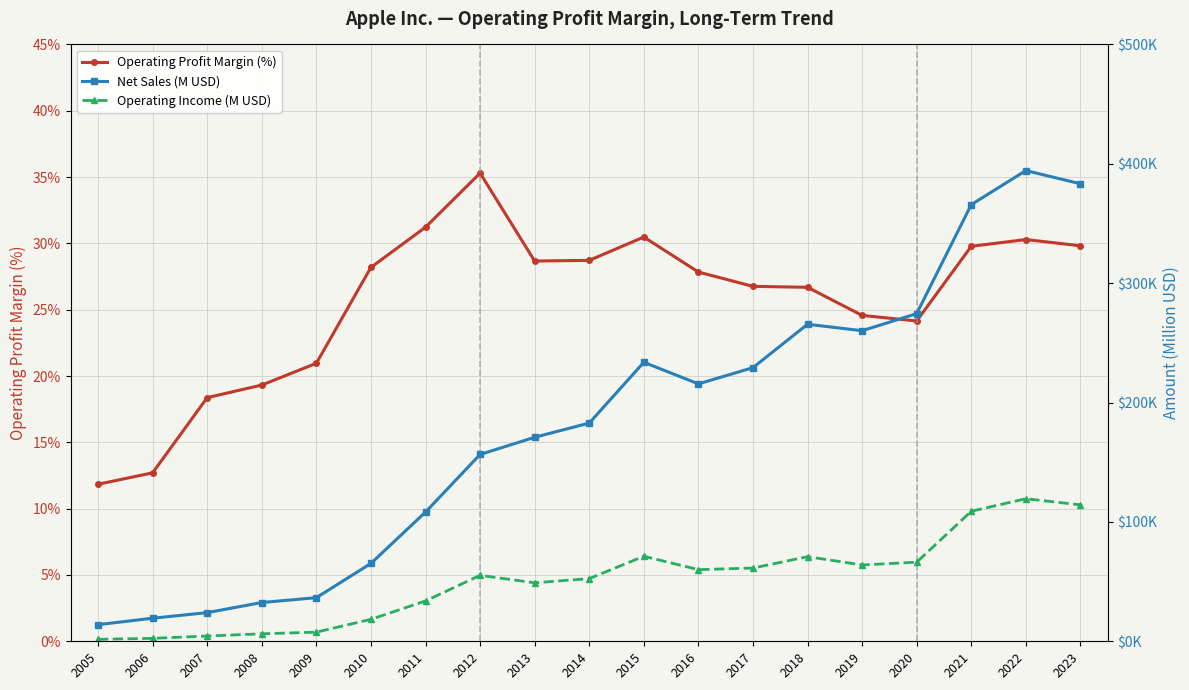

How many lines are shown in the chart?

3